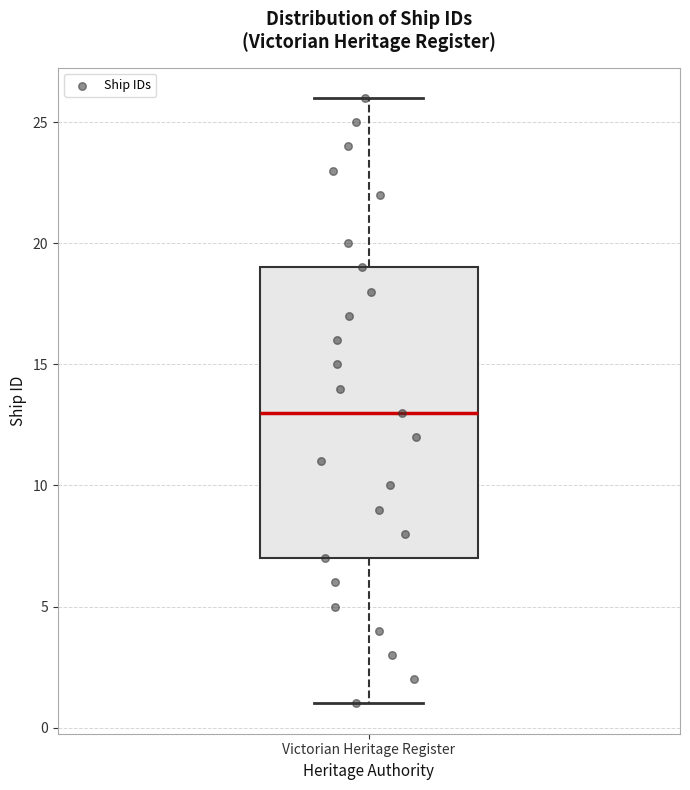

Where does the lower whisker of the box for Victorian Heritage Register end on the y-axis? The values are not printed on the chart, so give them approximately, as read against the axis.

1